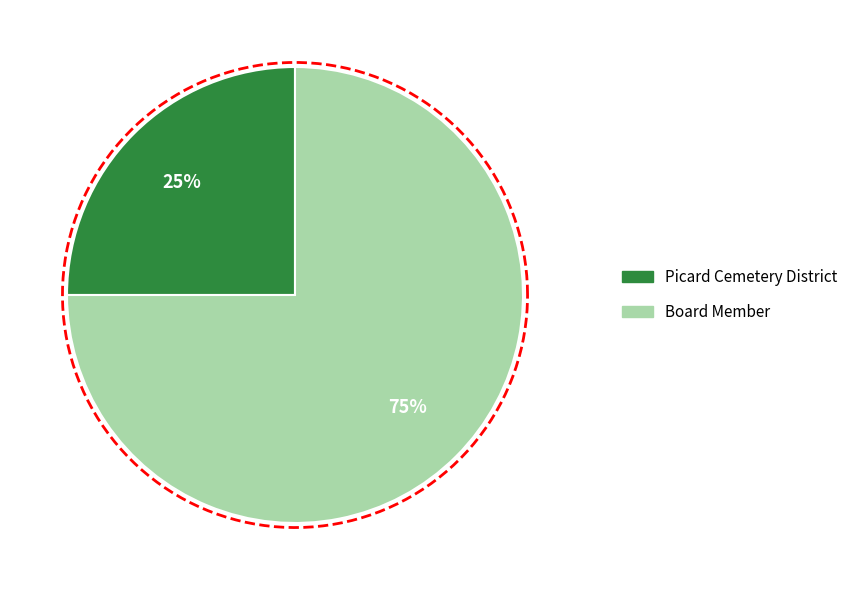

True or false: Board Member accounts for 62% of the total.

False